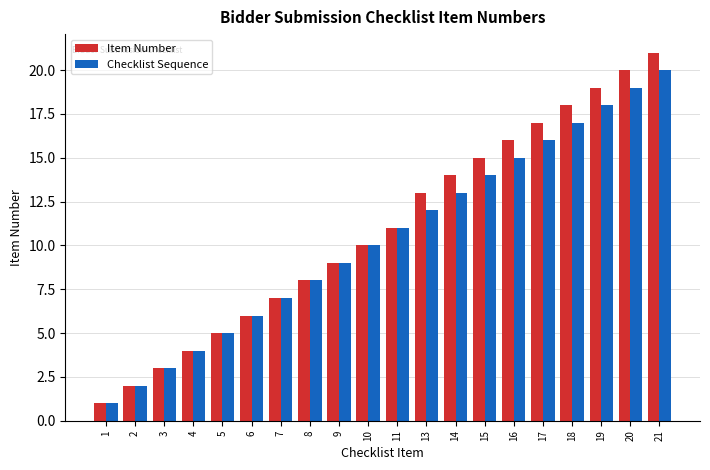

At which category is the sum across all series the highest?

21